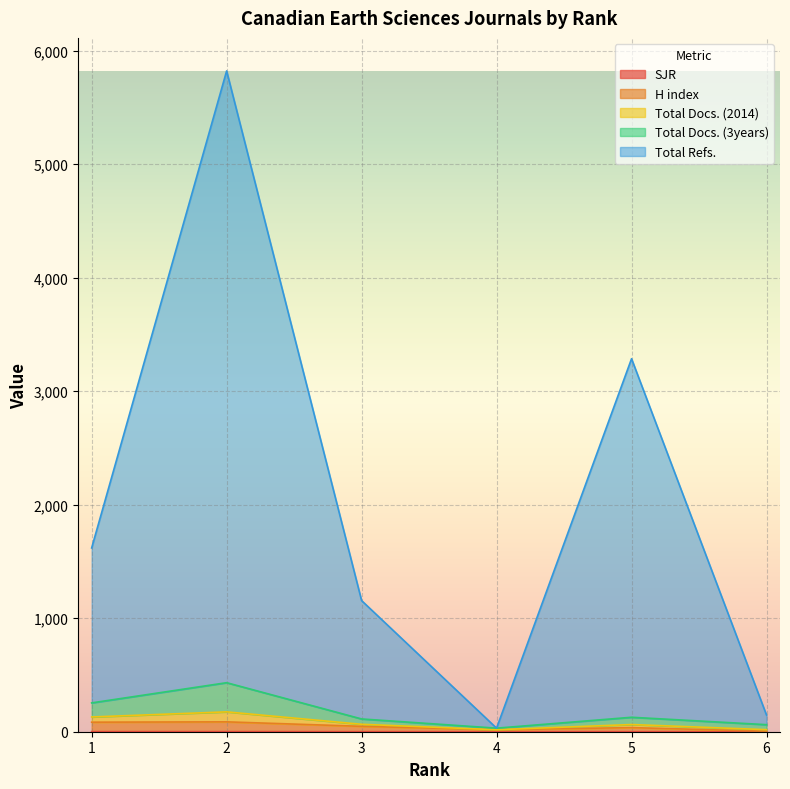

Does the chart display data point markers on the line(s)?

No